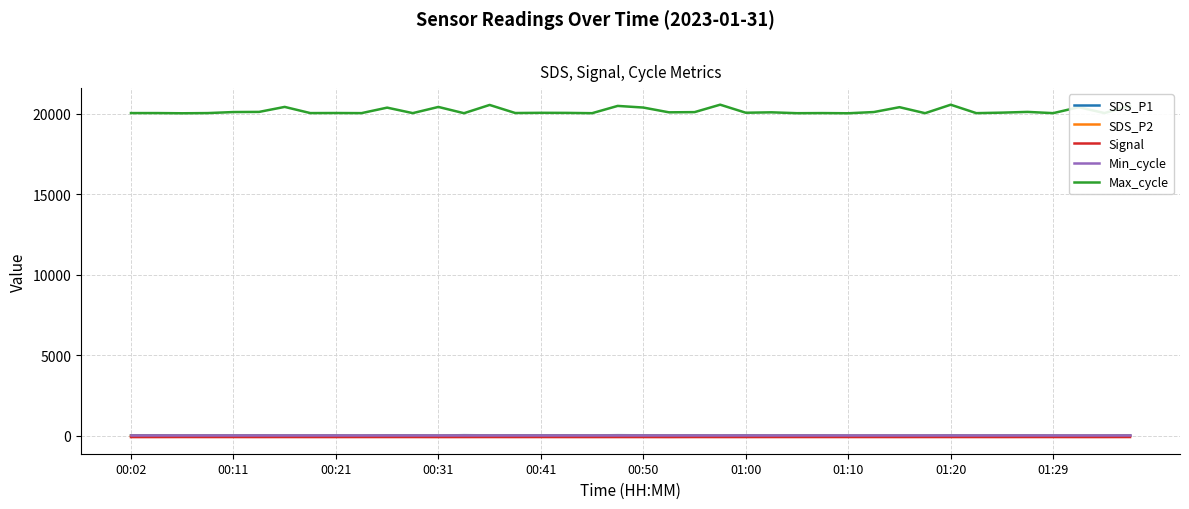

Which series has the largest range (max minus min)?

Max_cycle